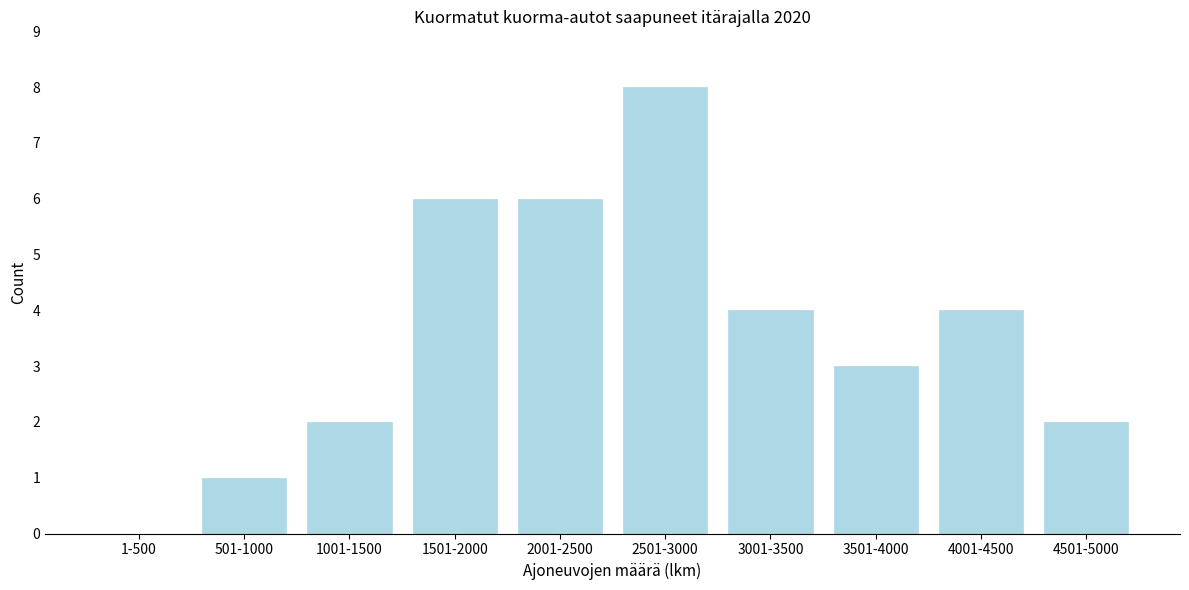

Reading right to left, list all the values displayed in this chart.

4501-5000=2	4001-4500=4	3501-4000=3	3001-3500=4	2501-3000=8	2001-2500=6	1501-2000=6	1001-1500=2	501-1000=1	1-500=0